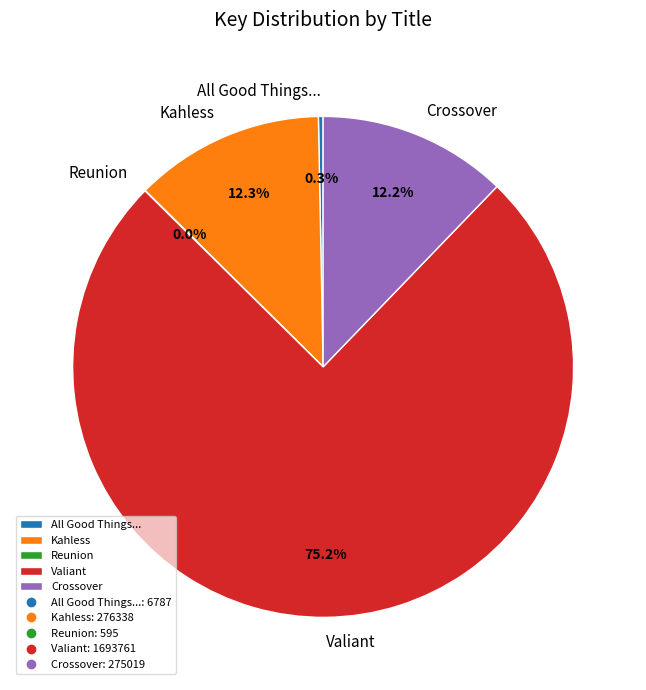

To the nearest percent, what is the average slice percentage?

20%